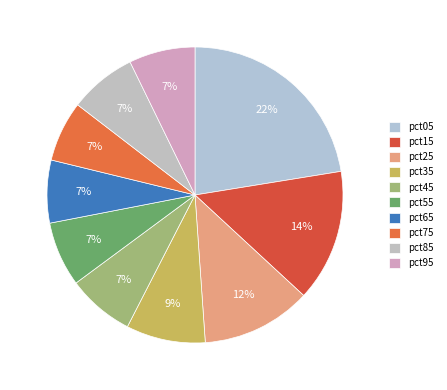

To the nearest percent, what is the difference between the largest and smallest slice percentages?

16%